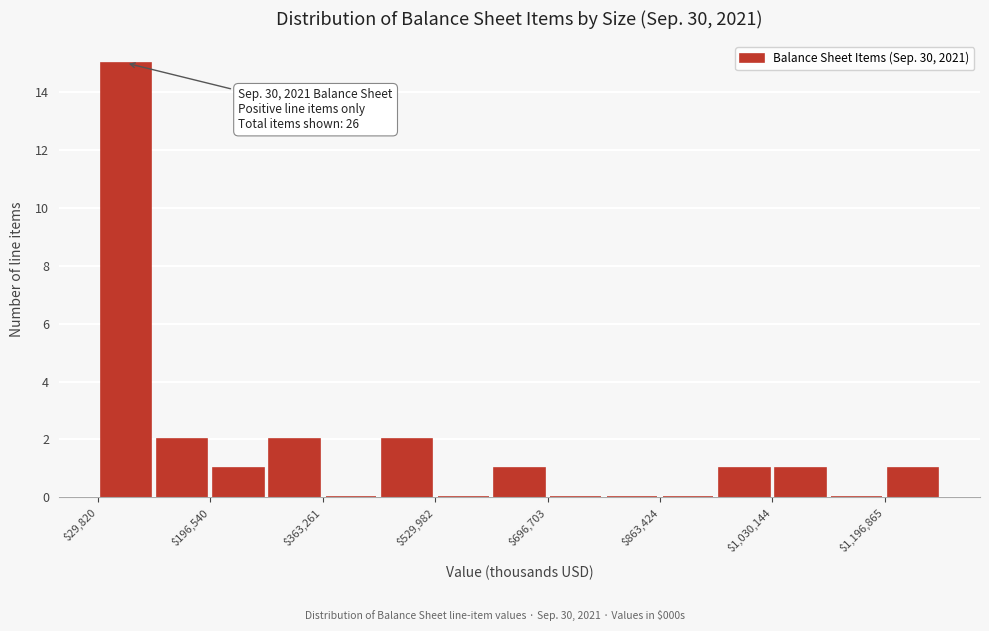

Over which range of the x-axis is the bar tallest?

20000 to 120000